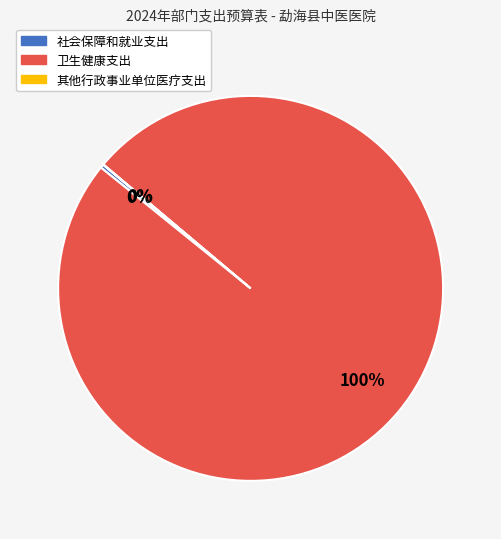

What percentage is the 卫生健康支出 slice, to the nearest percent?

100%